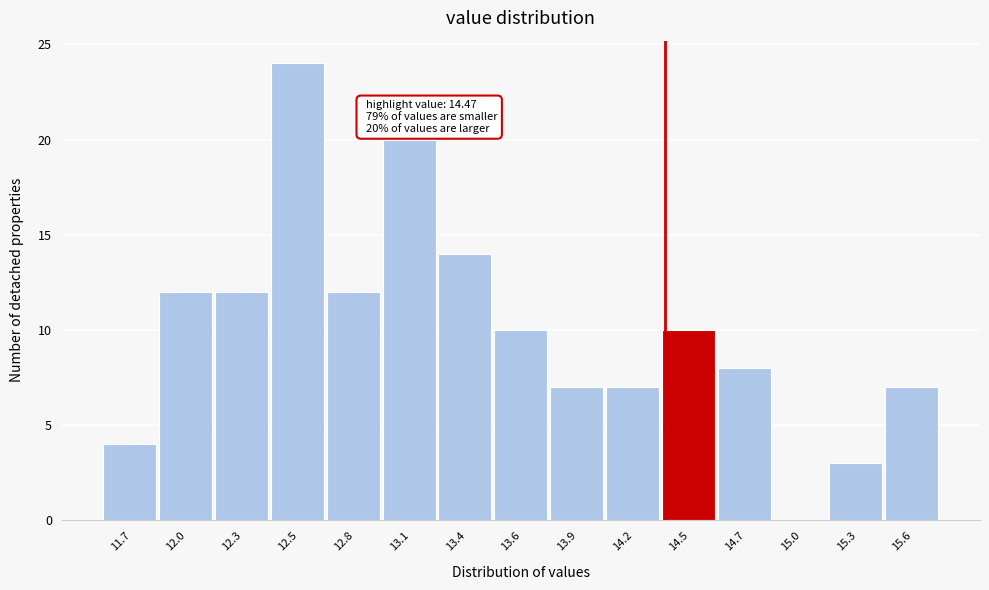

Reading left to right, extract all data points from this chart.

11.7=4	12.0=12	12.3=12	12.5=24	12.8=12	13.1=20	13.4=14	13.6=10	13.9=7	14.2=7	14.5=10	14.7=8	15.0=0	15.3=3	15.6=7